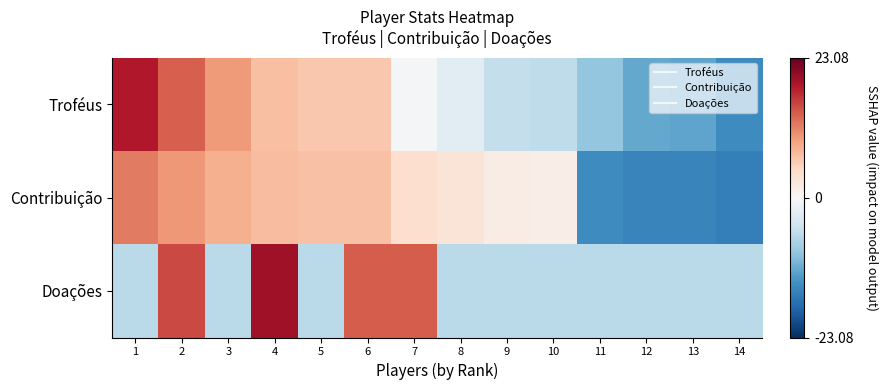

Which series has the widest spread of values?

Troféus